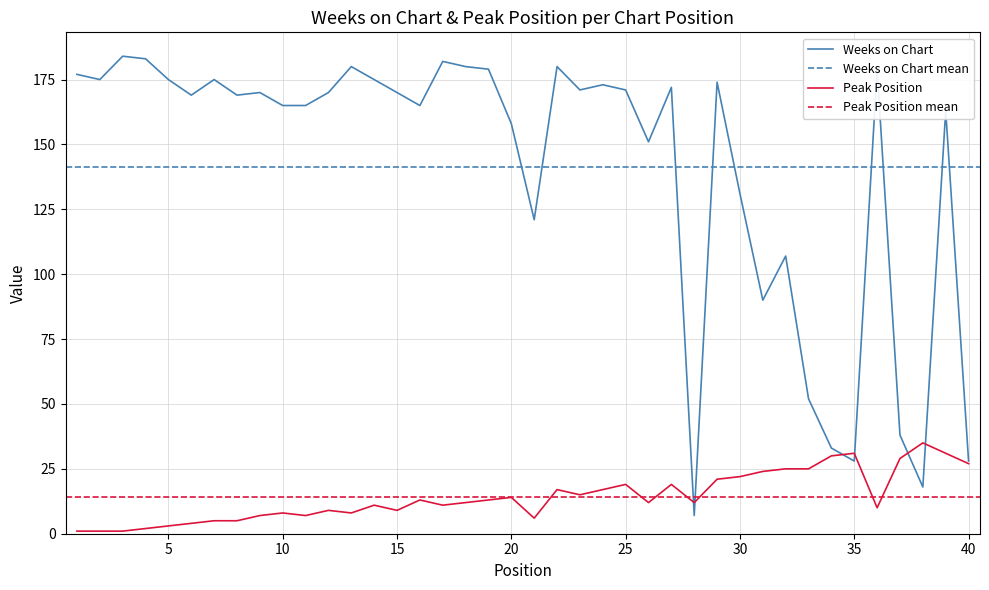

How many lines are shown in the chart?

2